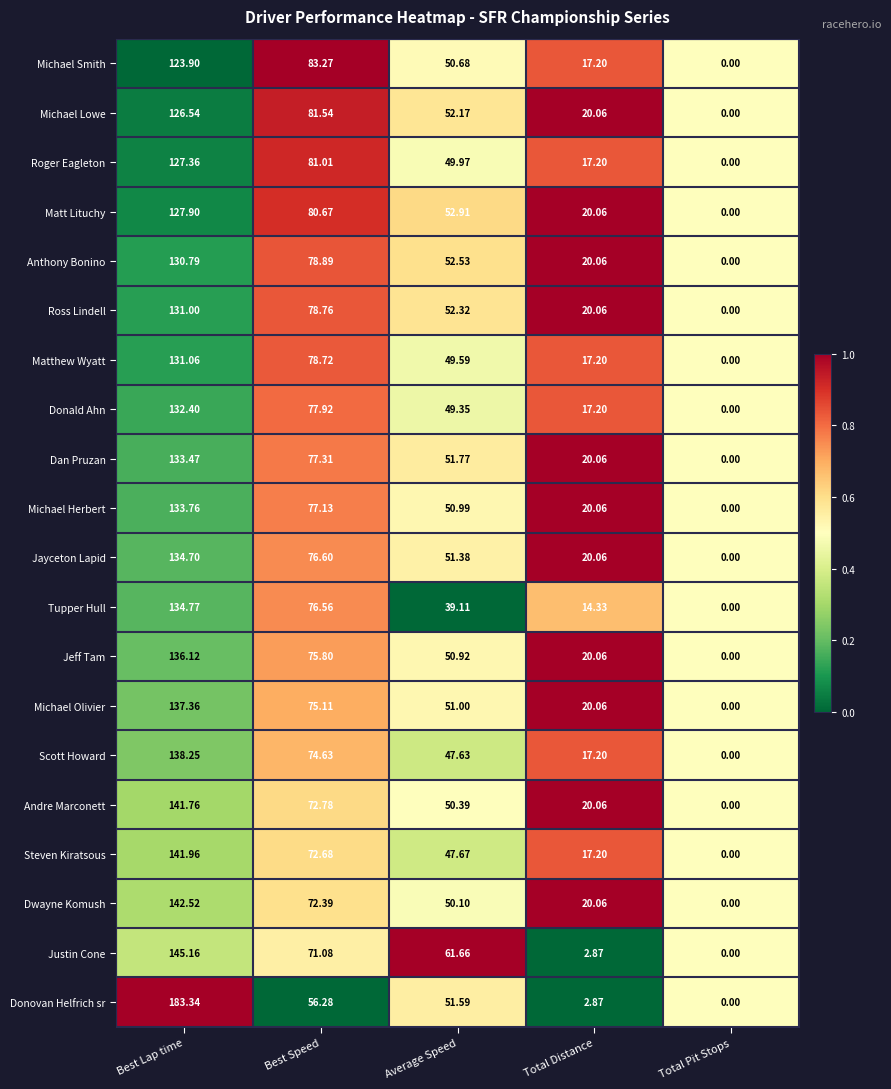

Which category has the highest value across all series?

Best Lap time